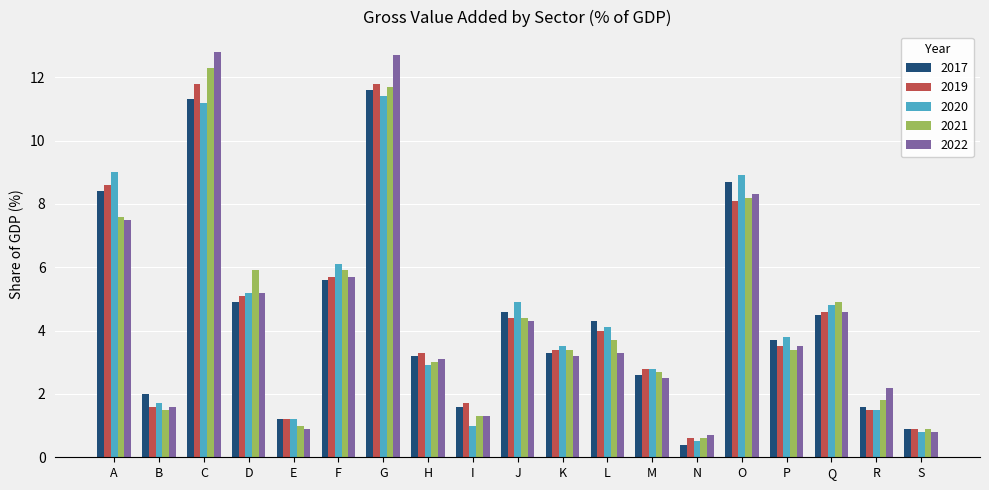

What is the value of the 2021 bar at the 1st from the left?

7.6